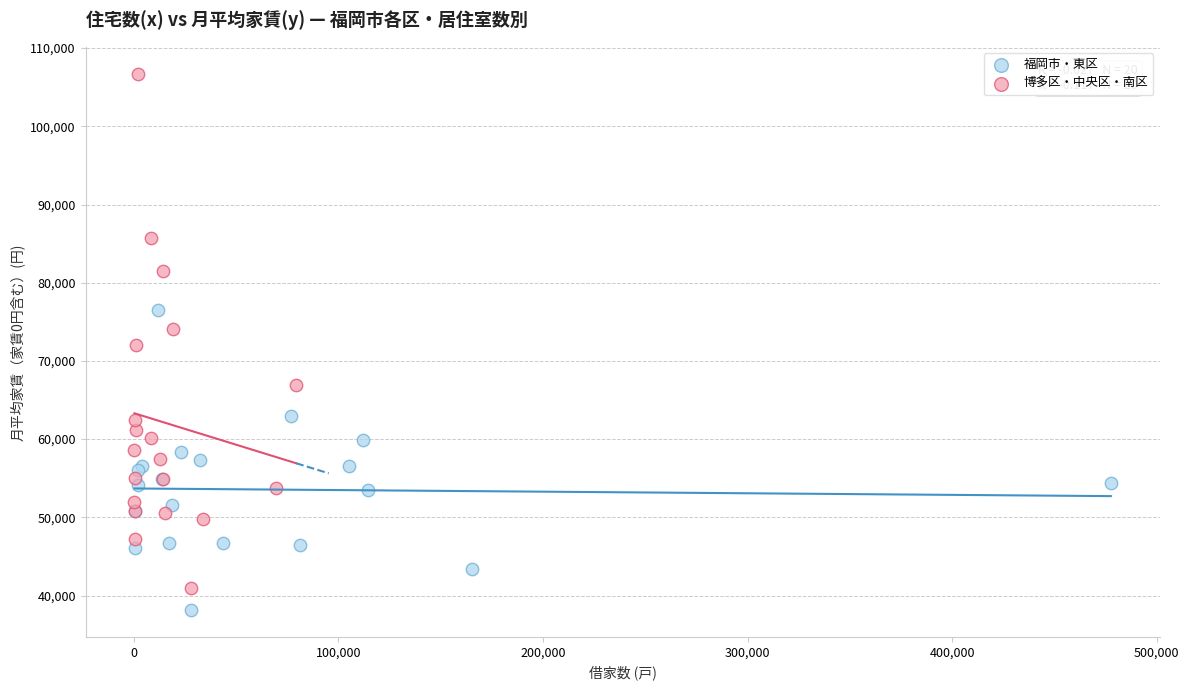

Which series contains the highest Y value?

博多区・中央区・南区